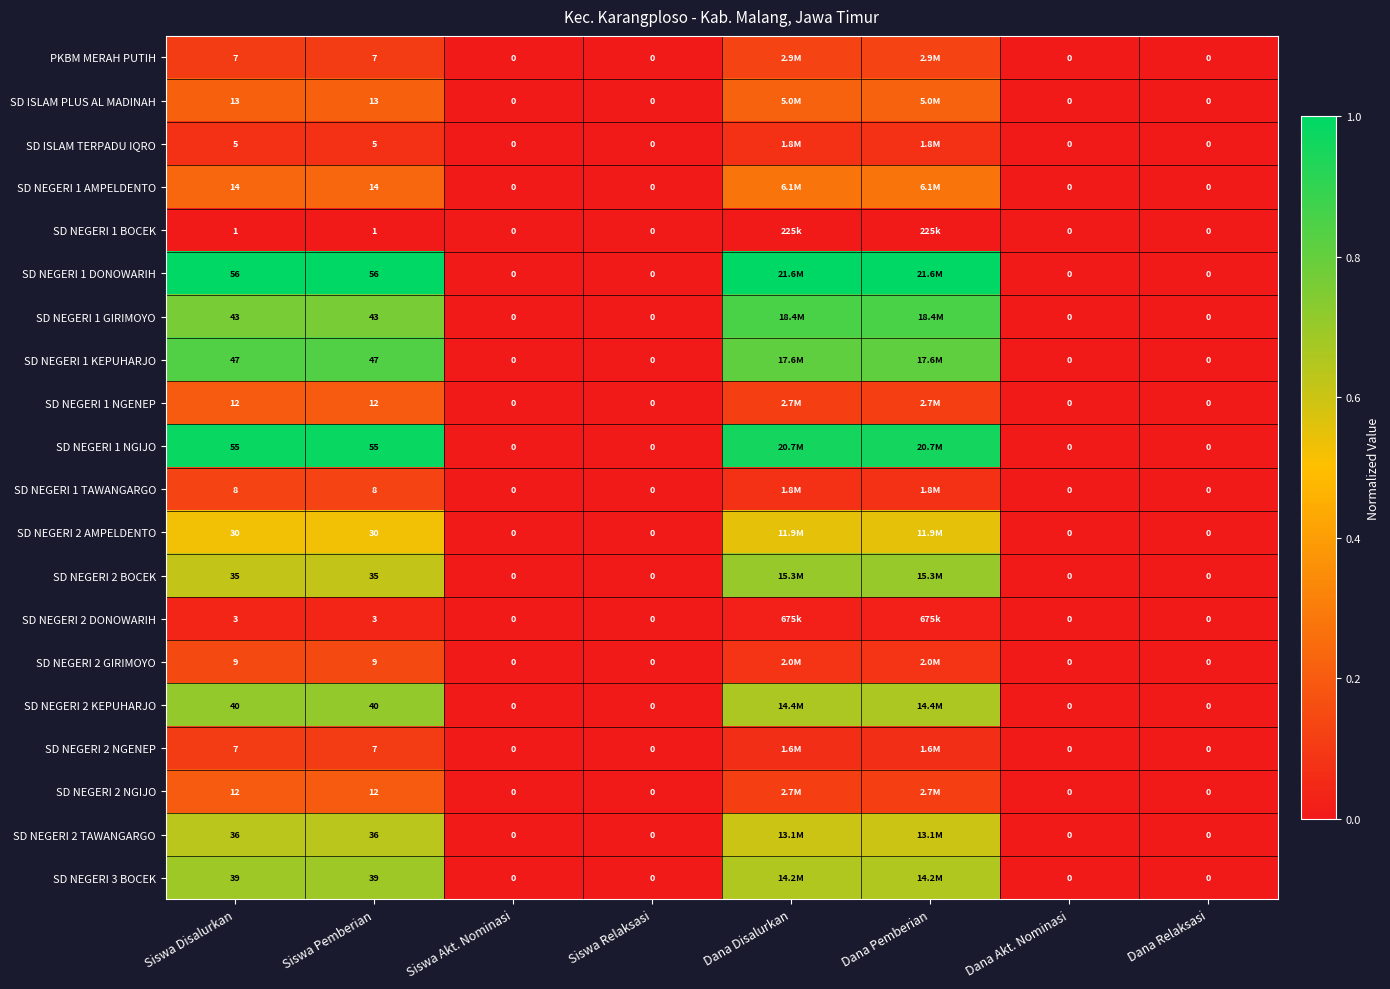

Which has a higher value, Dana Akt. Nominasi or Siswa Relaksasi?

Dana Akt. Nominasi